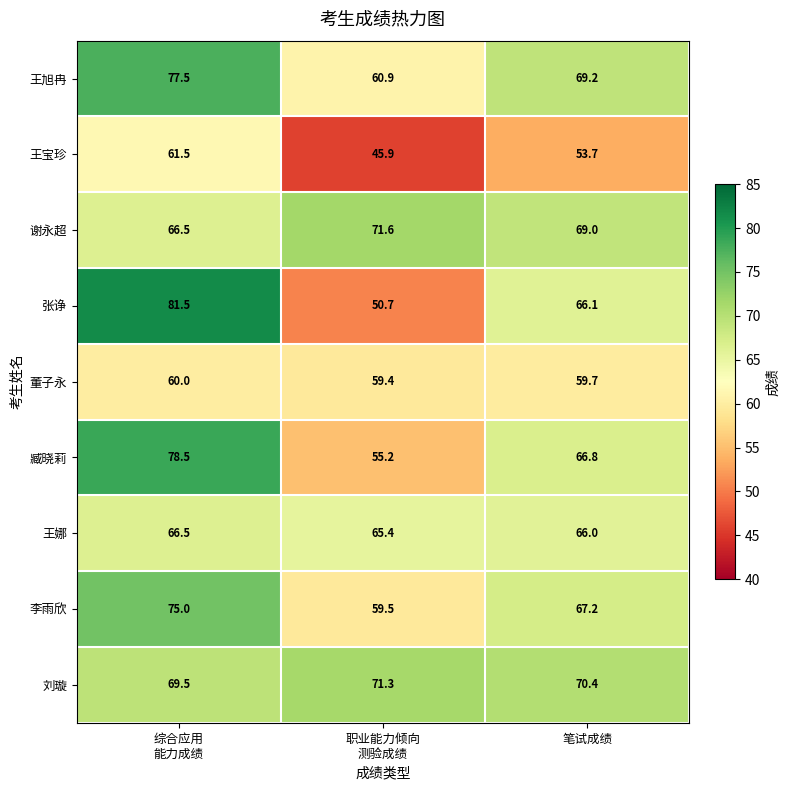

What is the total value across all series at 笔试成绩?

588.1